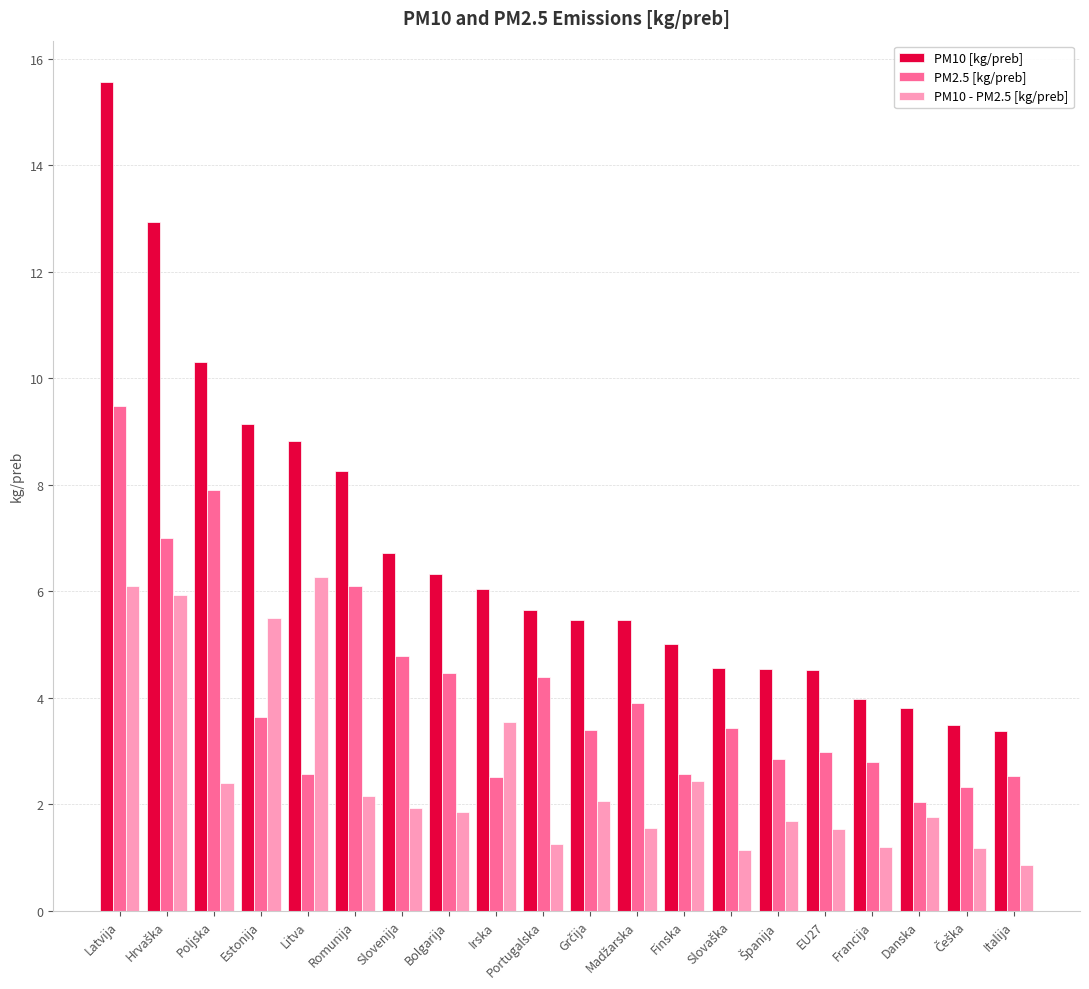

Is it true that PM2.5 [kg/preb] equals 1.3 at Finska?

False